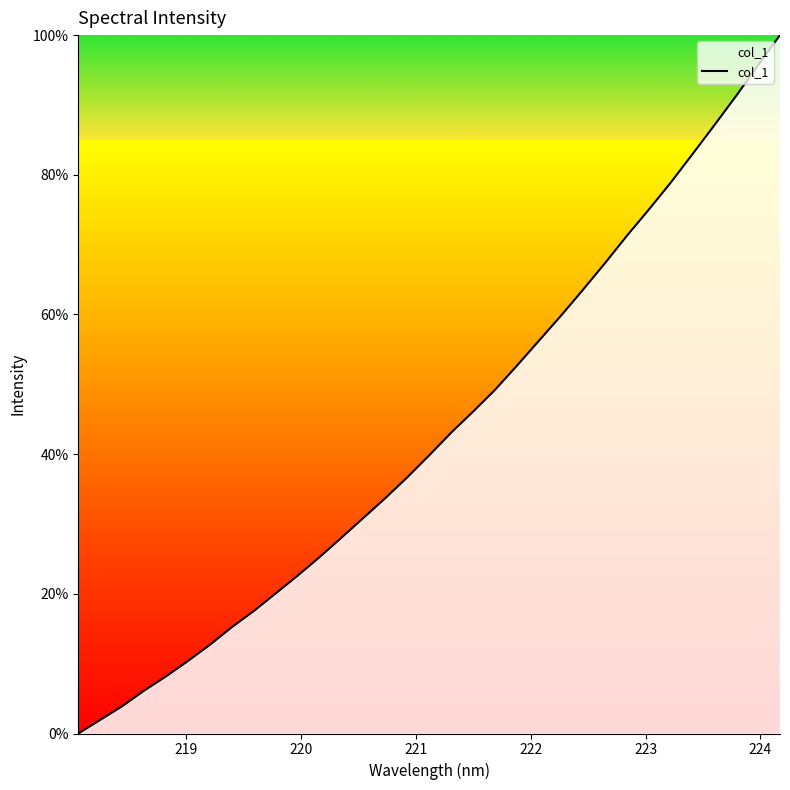

True or false: the data has more than 0 interior local peaks.

False